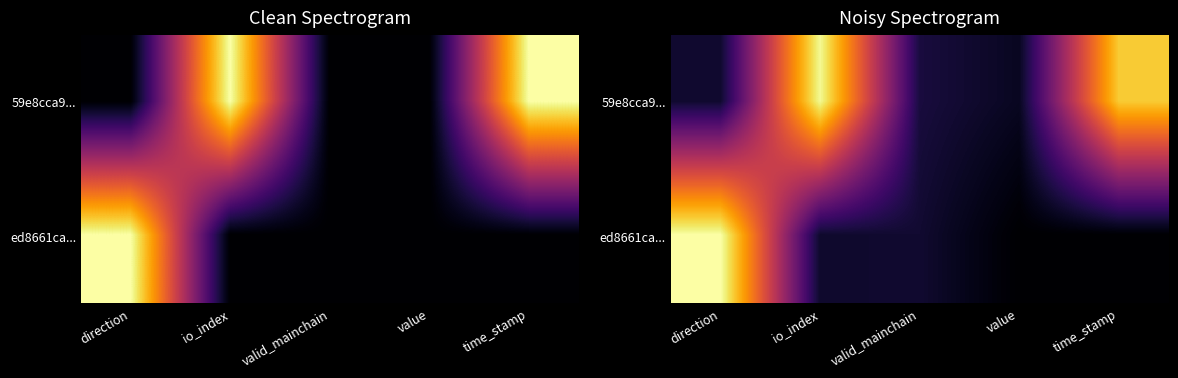

Which series changed the most between direction and time_stamp?

ed8661ca...